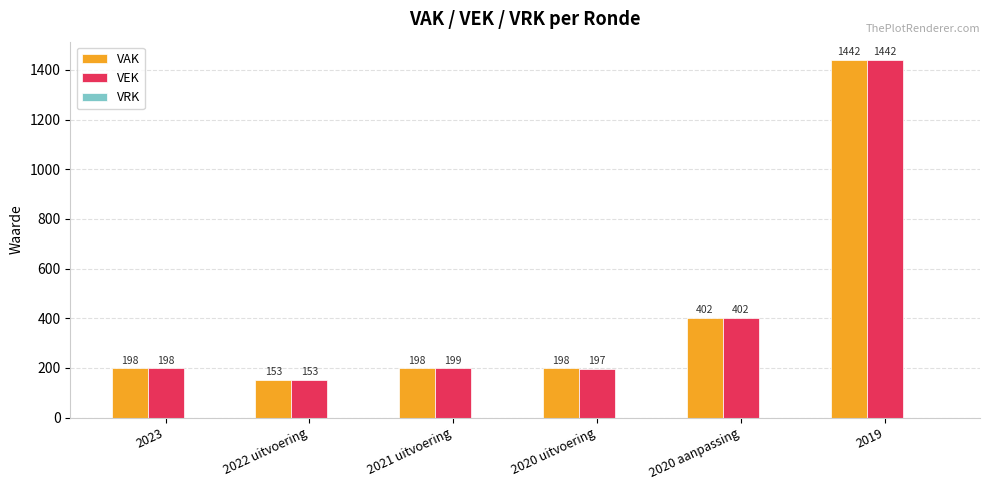

What is the value of the VEK bar at the 2nd from the left?

153